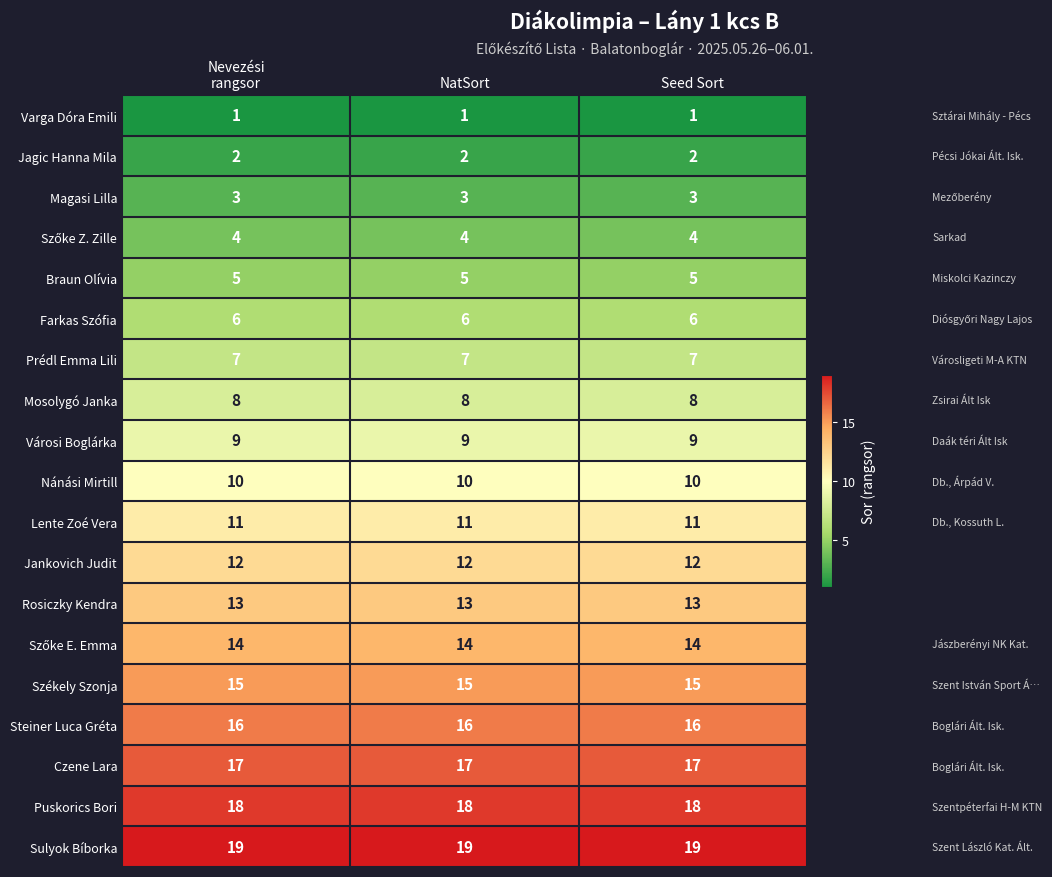

True or false: Braun Olívia has a value of 5 at Seed Sort.

True